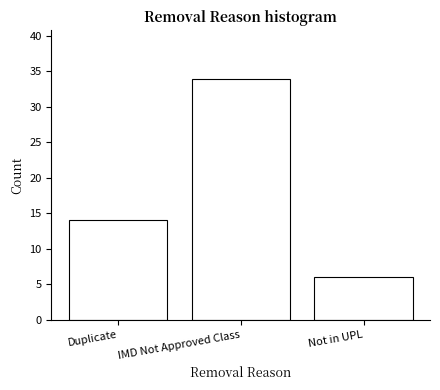

Reading right to left, what are all the values shown in this chart?

6	34	14